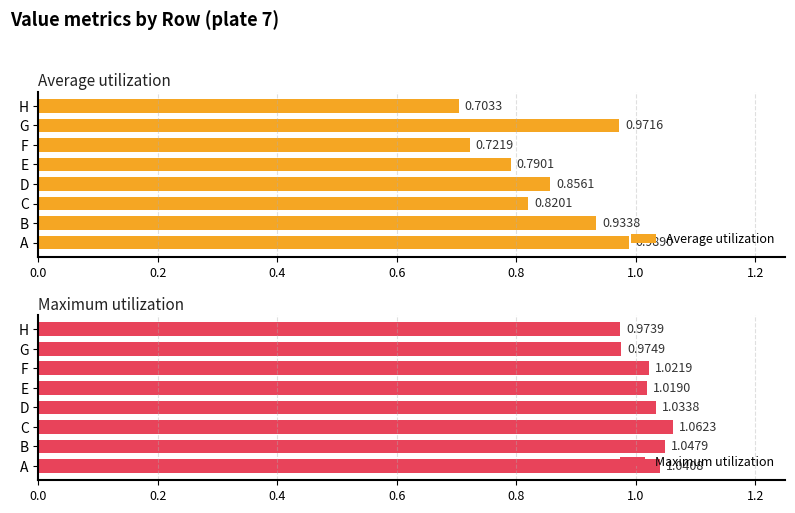

Are the bars horizontal?

Yes